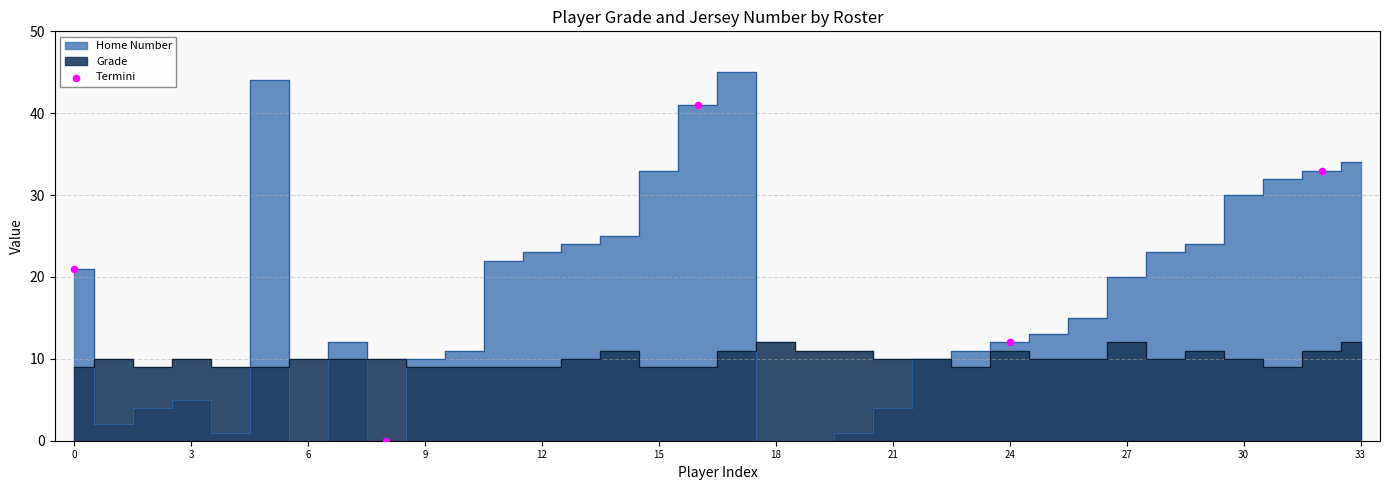

What Y value in the scatter plot is closest to 20?

21